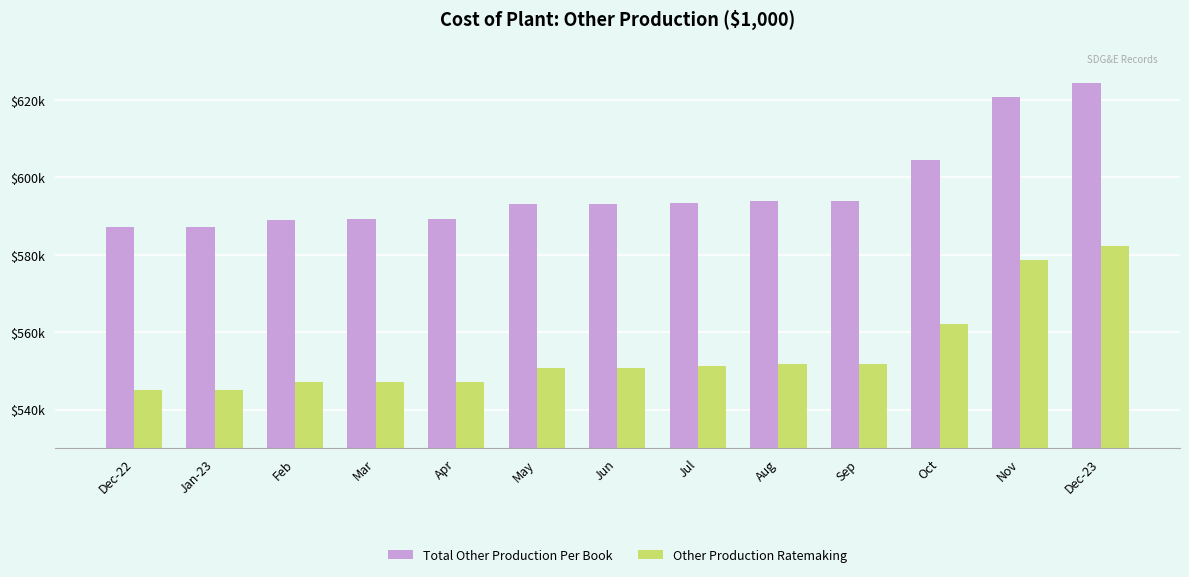

Does the chart contain any negative values?

No